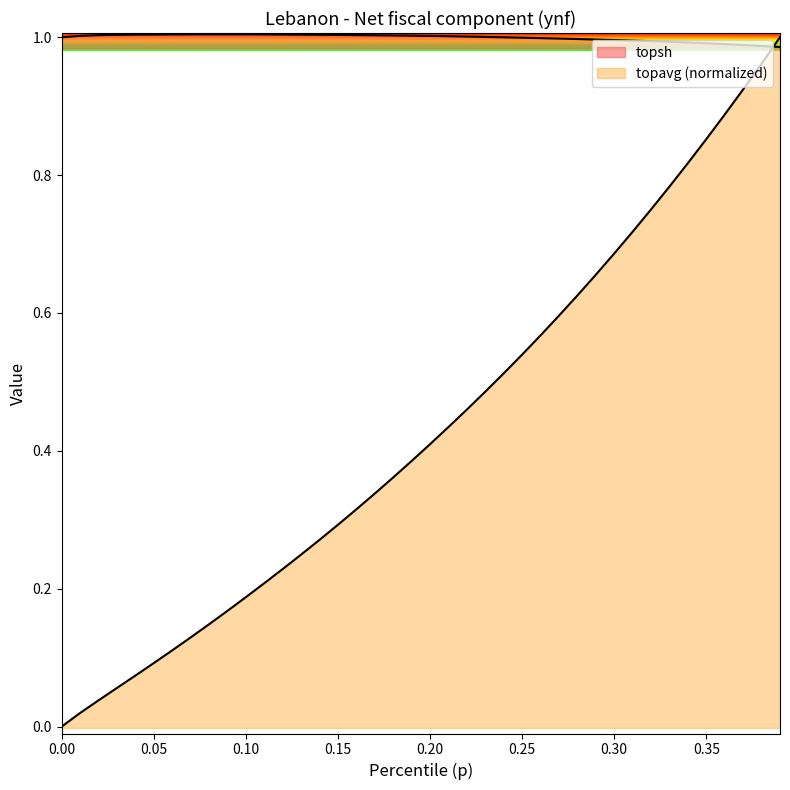

What position from the right is 0.38?

2